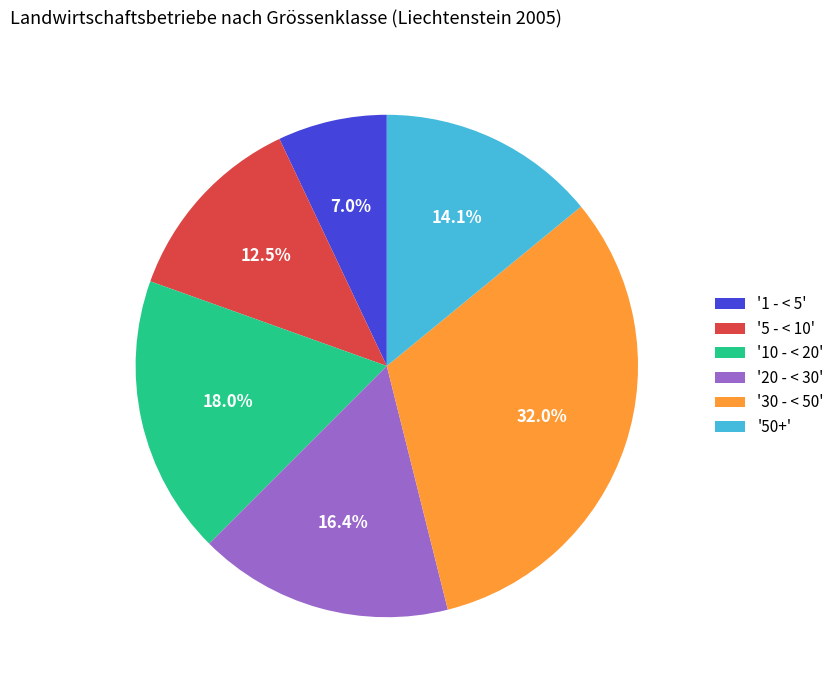

What is the ratio of the value at '1 - < 5' to the value at '5 - < 10'?

0.6